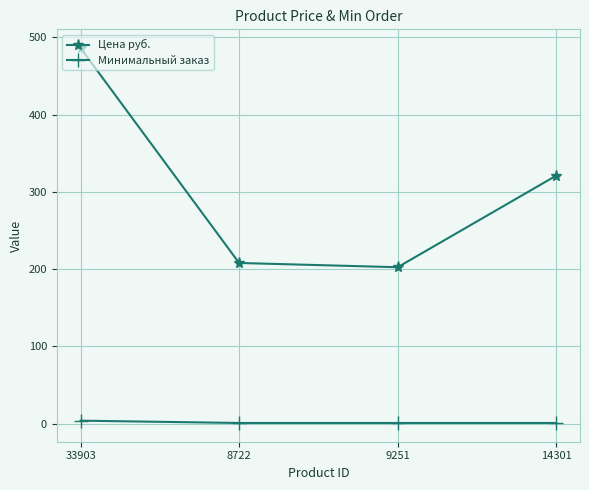

What is the lowest value of the Минимальный заказ series?

1.0